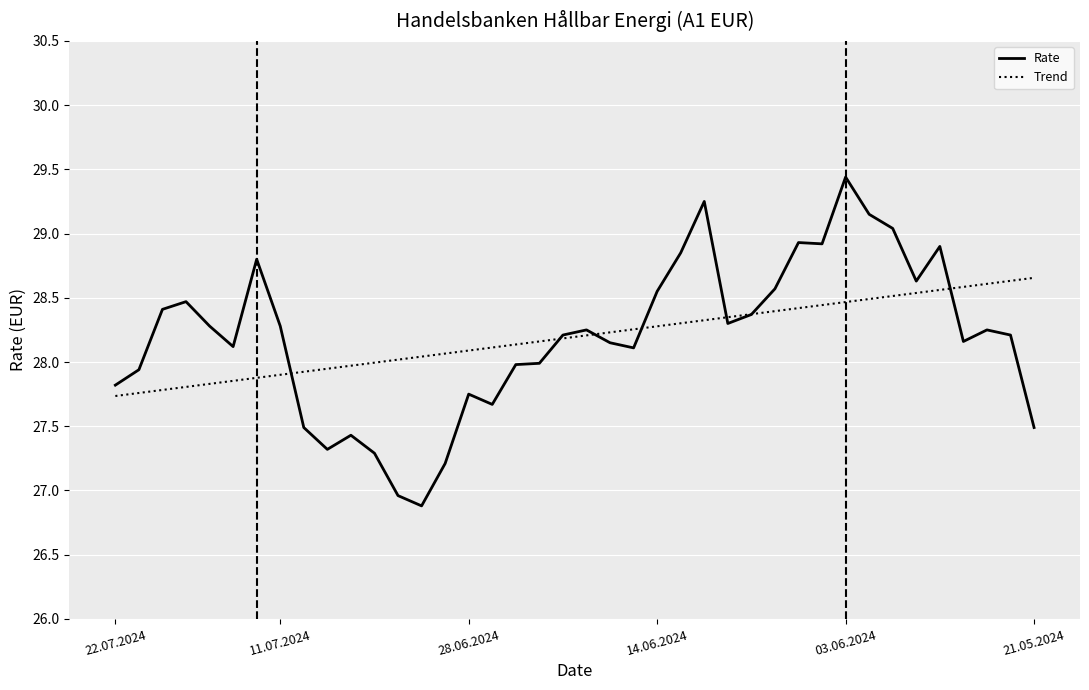

Rank the series by their maximum value, from highest to lowest.

Rate, Trend